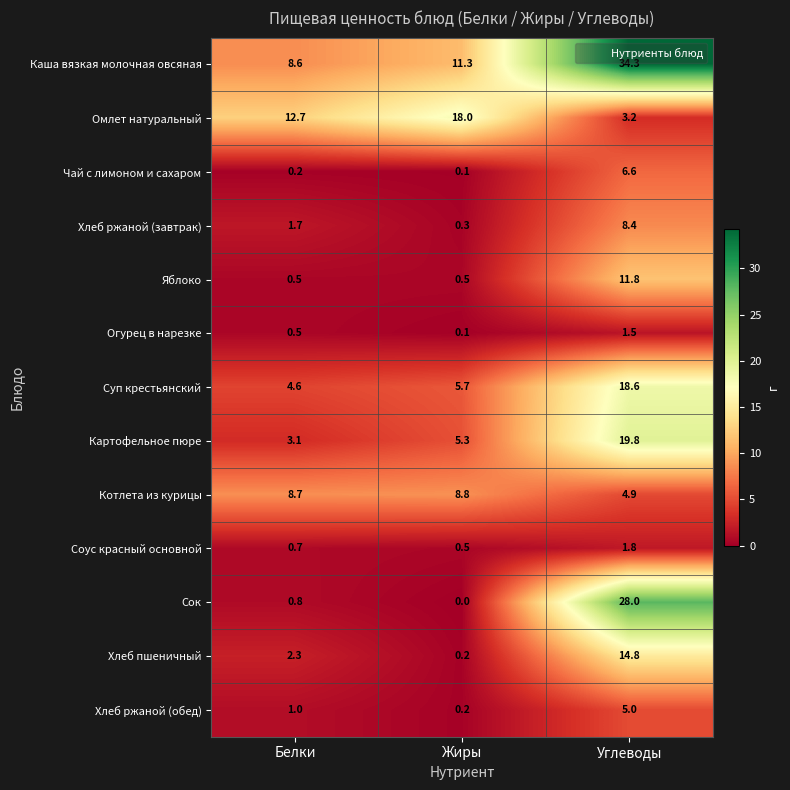

Is the value of Соус красный основной at Белки greater than the value of Чай с лимоном и сахаром at Жиры?

Yes